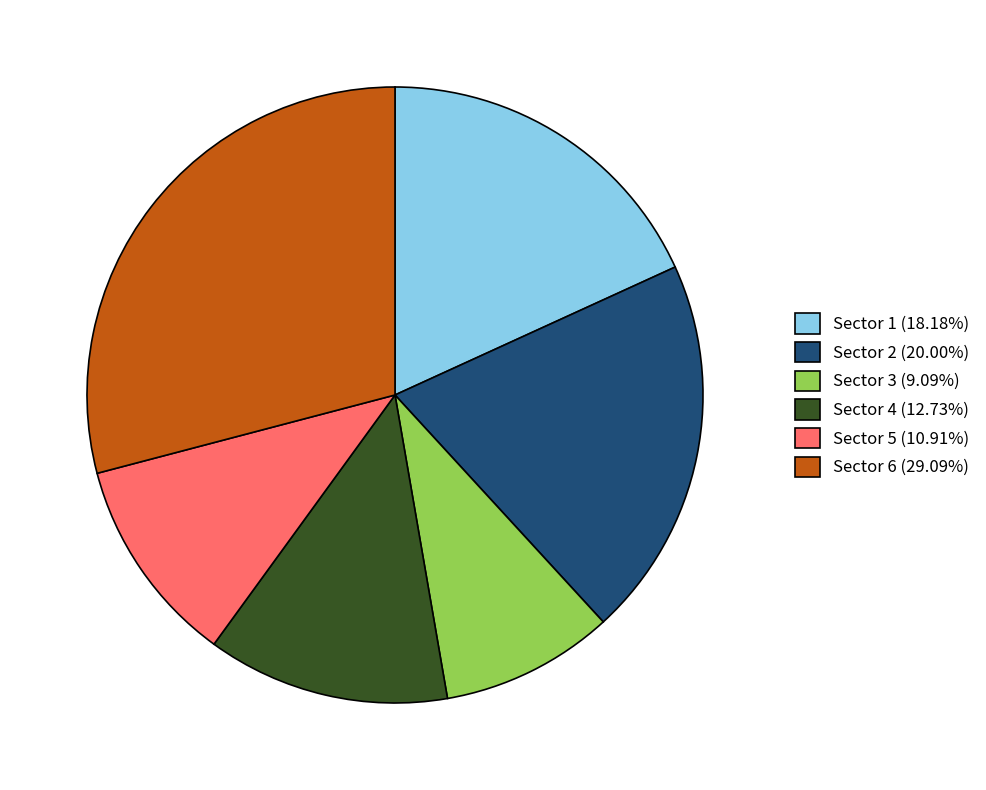

Is the sum of Sector 6 and Sector 2 greater than half?

No